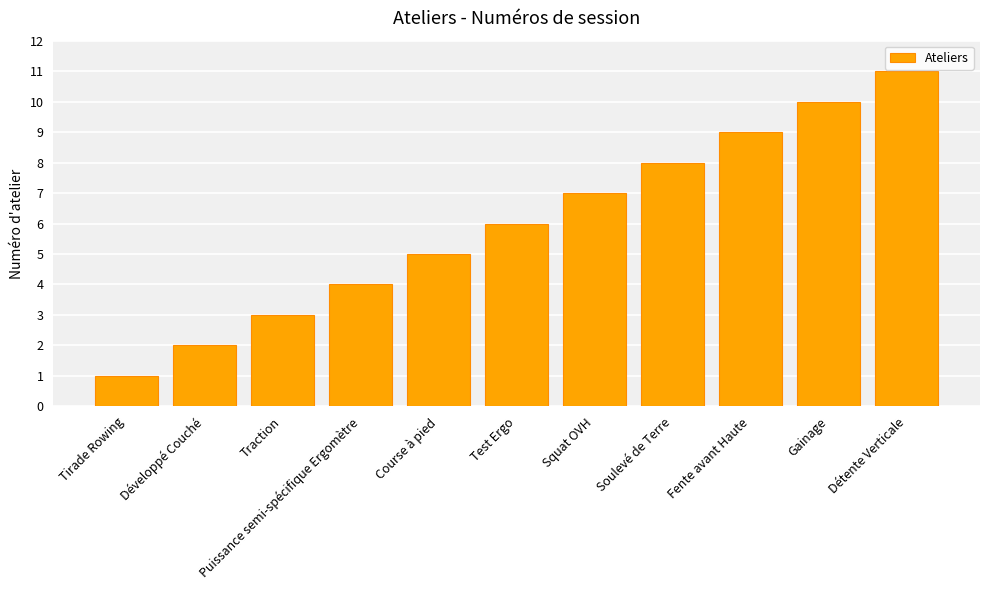

How many values are between 3 and 9?

7